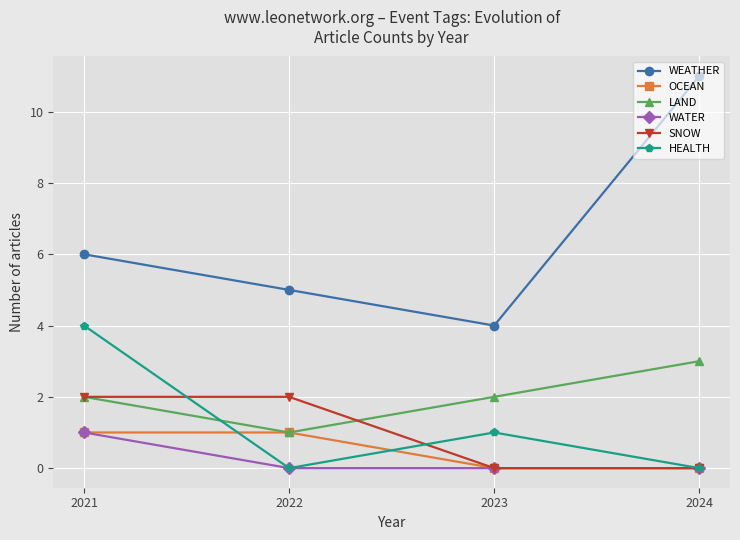

What is the spread (max minus min) of values at 2021?

5